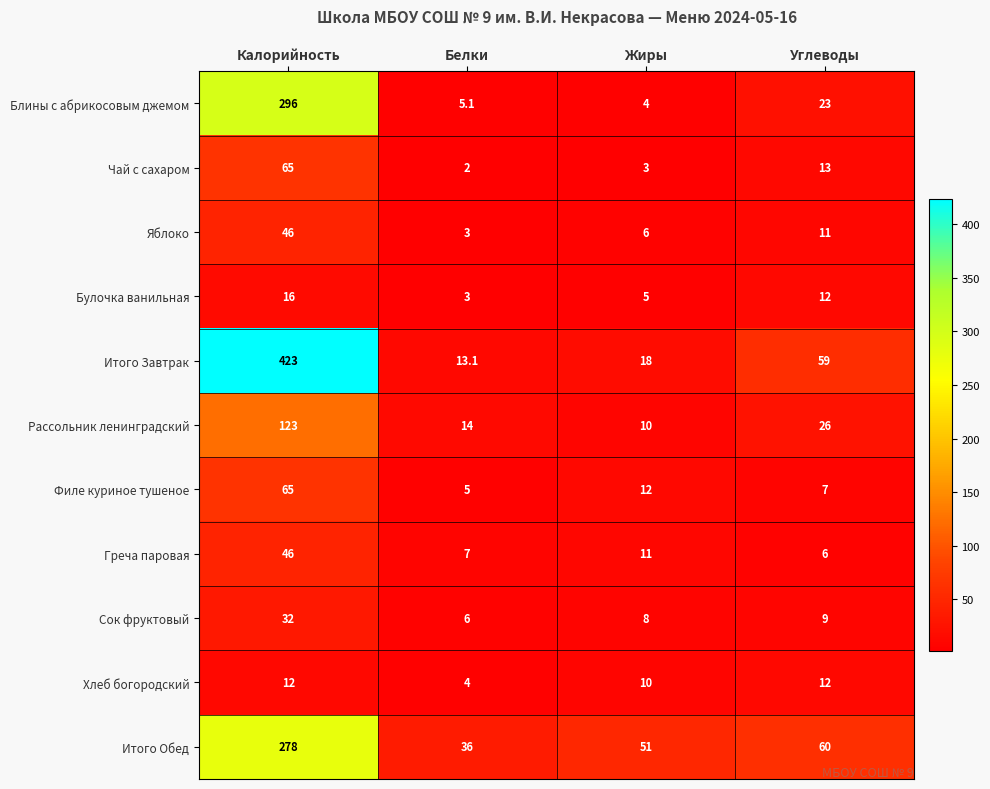

Which series changed the most between Белки and Углеводы?

Итого Завтрак